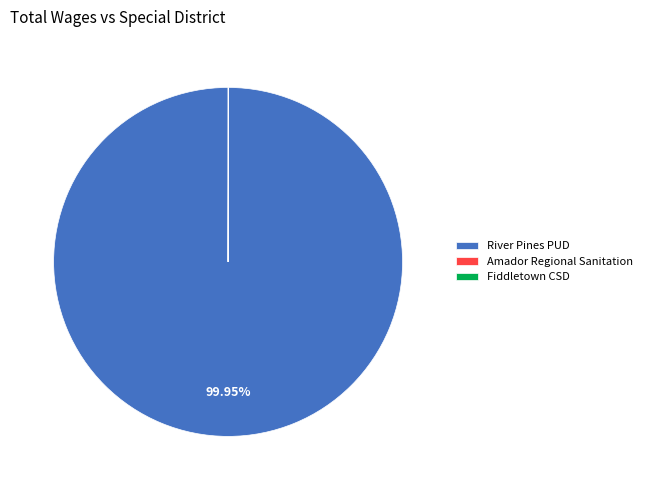

Does any single category account for the majority?

Yes